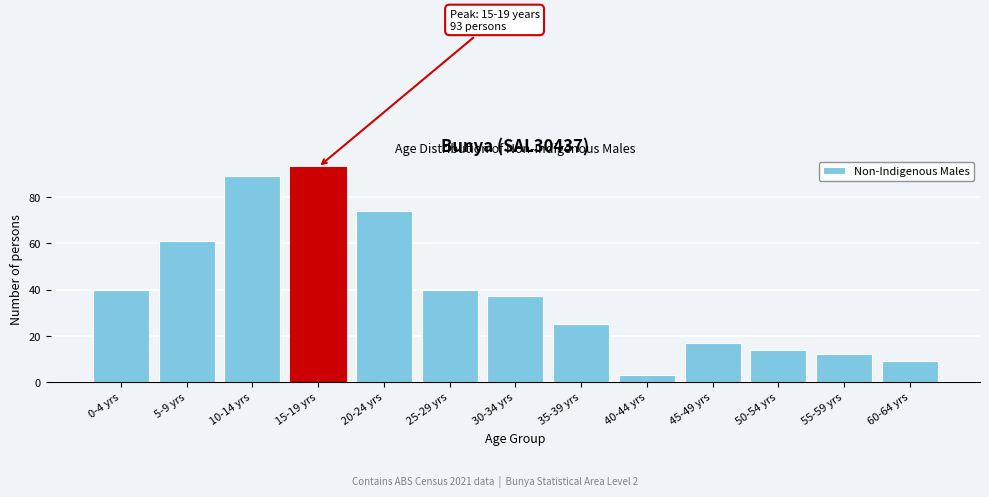

Reading left to right, what are all the values shown in this chart?

0-4 yrs=40	5-9 yrs=61	10-14 yrs=89	15-19 yrs=93	20-24 yrs=74	25-29 yrs=40	30-34 yrs=37	35-39 yrs=25	40-44 yrs=3	45-49 yrs=17	50-54 yrs=14	55-59 yrs=12	60-64 yrs=9